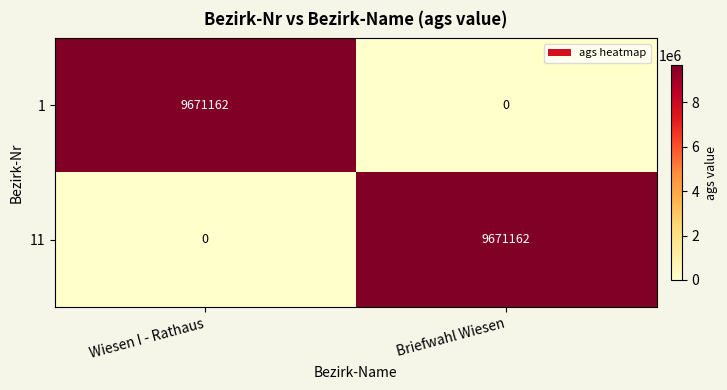

Count the number of data series in this chart.

2